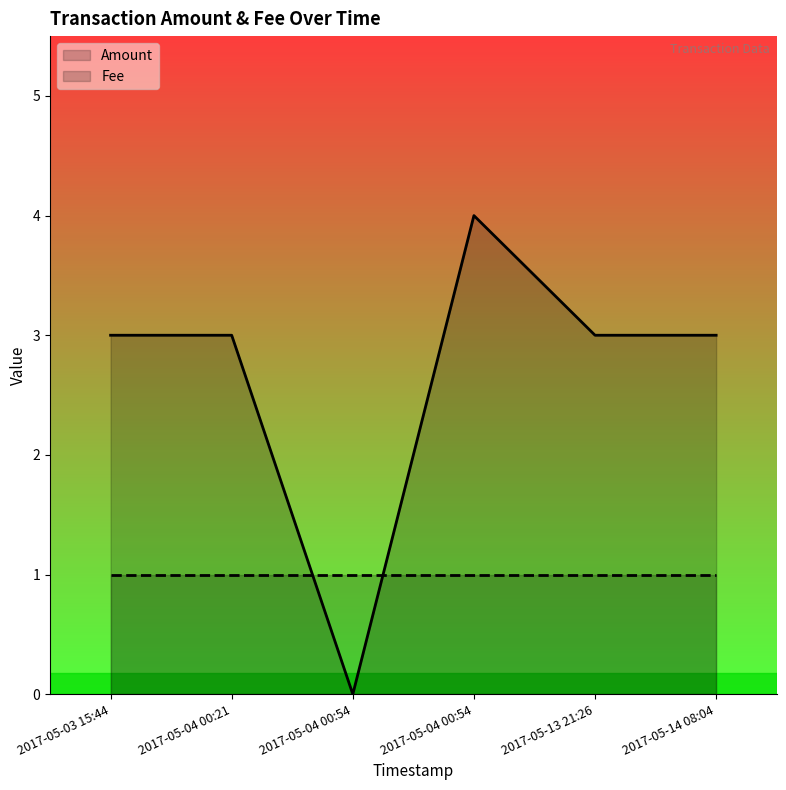

True or false: there are more than 2 points higher than both neighbors.

False